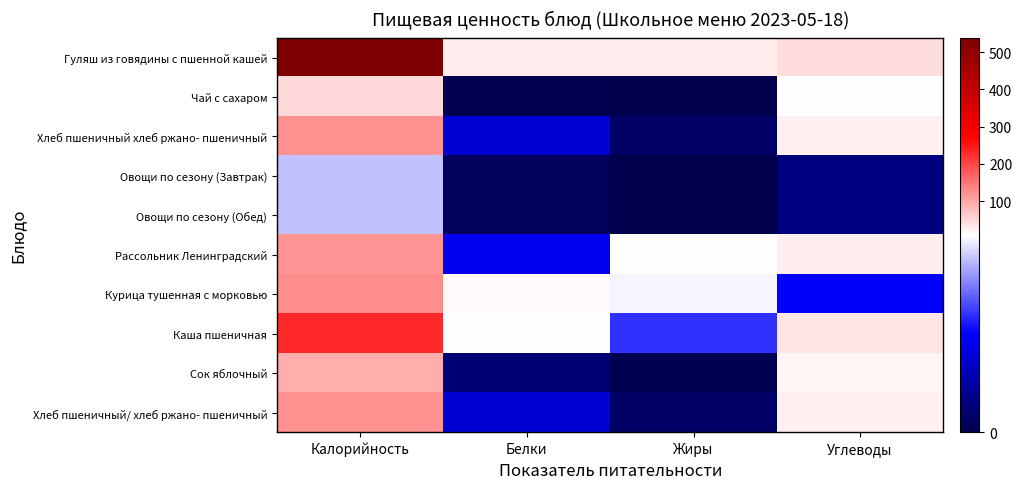

At how many categories does at least one series exceed 457?

1